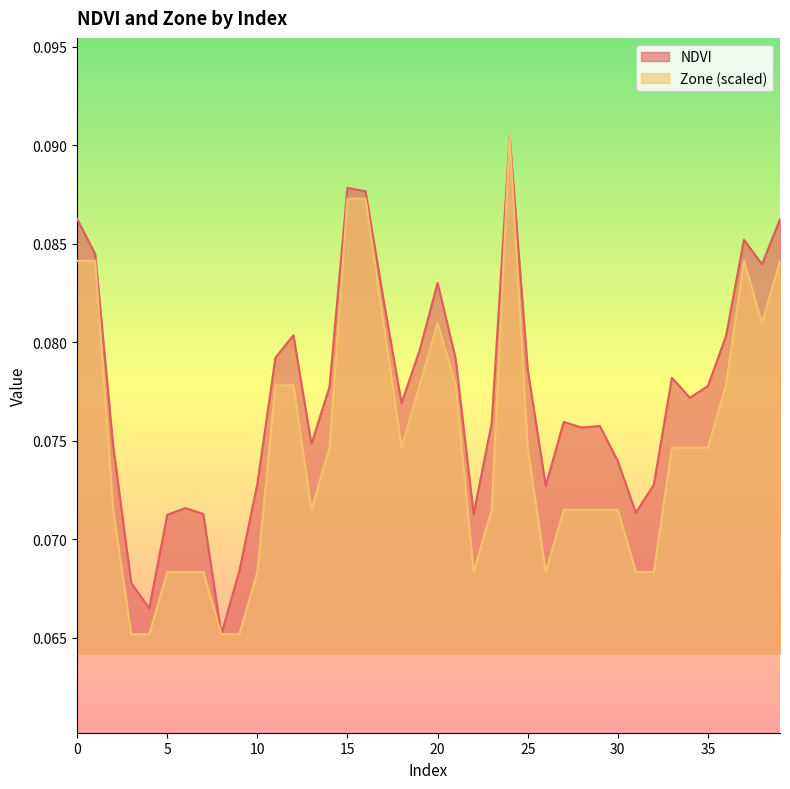

How many interior local valleys does the Zone series have?

5